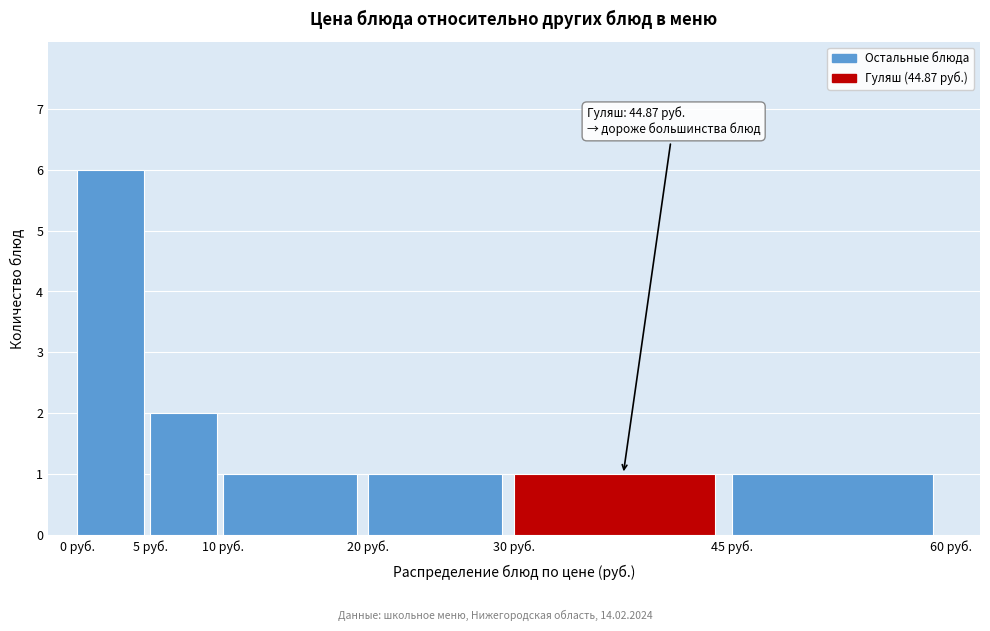

Over which range of the x-axis is the bar tallest?

0 to 5